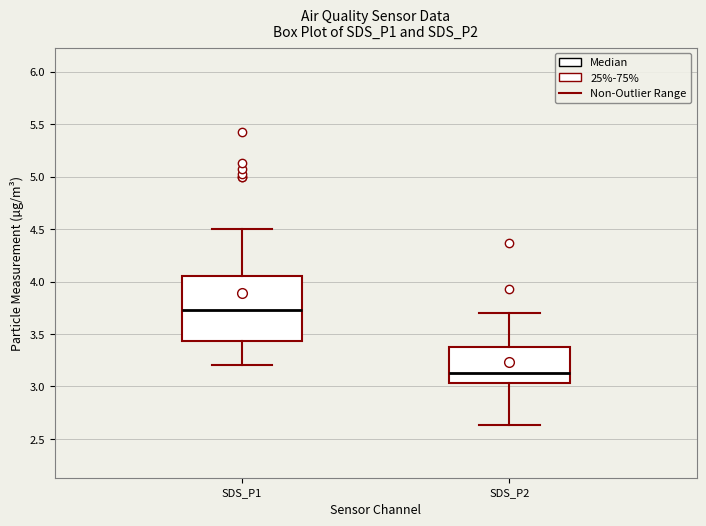

Reading left to right, transcribe this box plot: for each box, give where its median line is, the range the box spans, and where its two whiskers end, as read against the y-axis. The values are not printed on the chart, so give them approximately, as read against the axis.

SDS_P1: median 3.75, box 3.45 to 4.05, whiskers 3.20 to 4.50
SDS_P2: median 3.15, box 3.05 to 3.40, whiskers 2.65 to 3.70